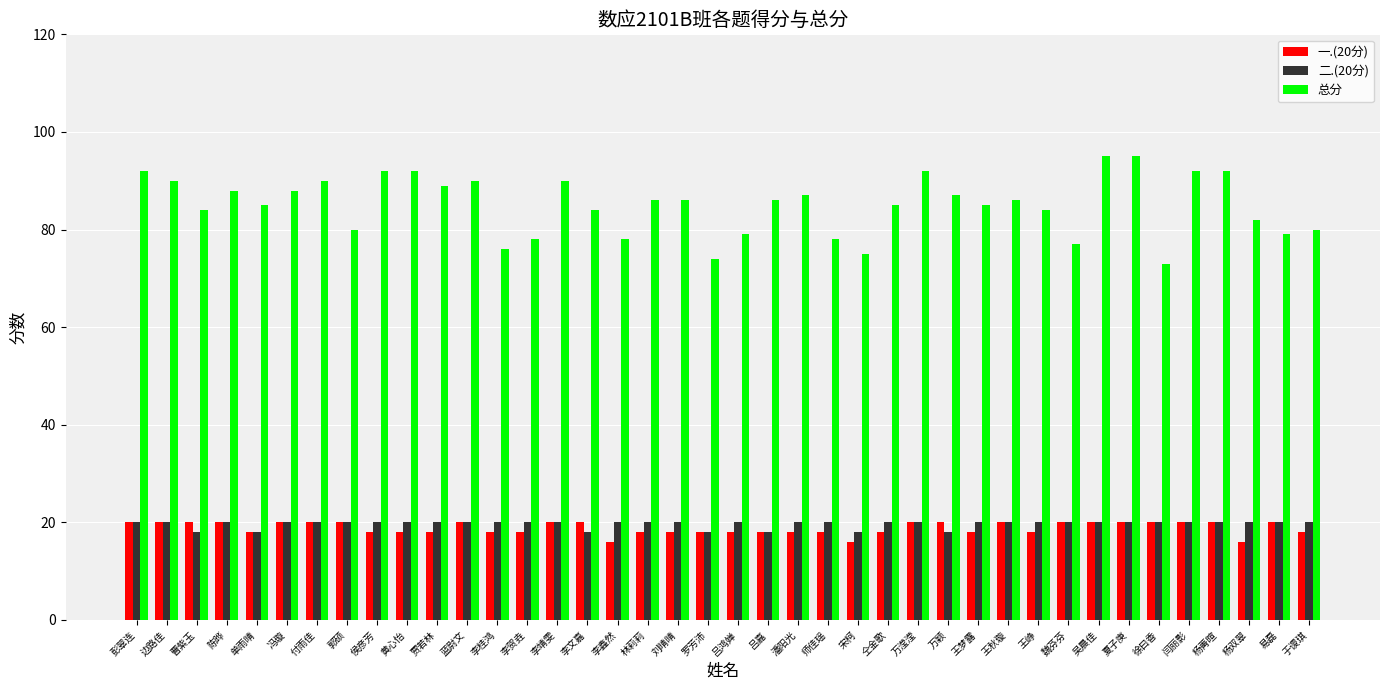

What is the minimum value shown in the chart?

16